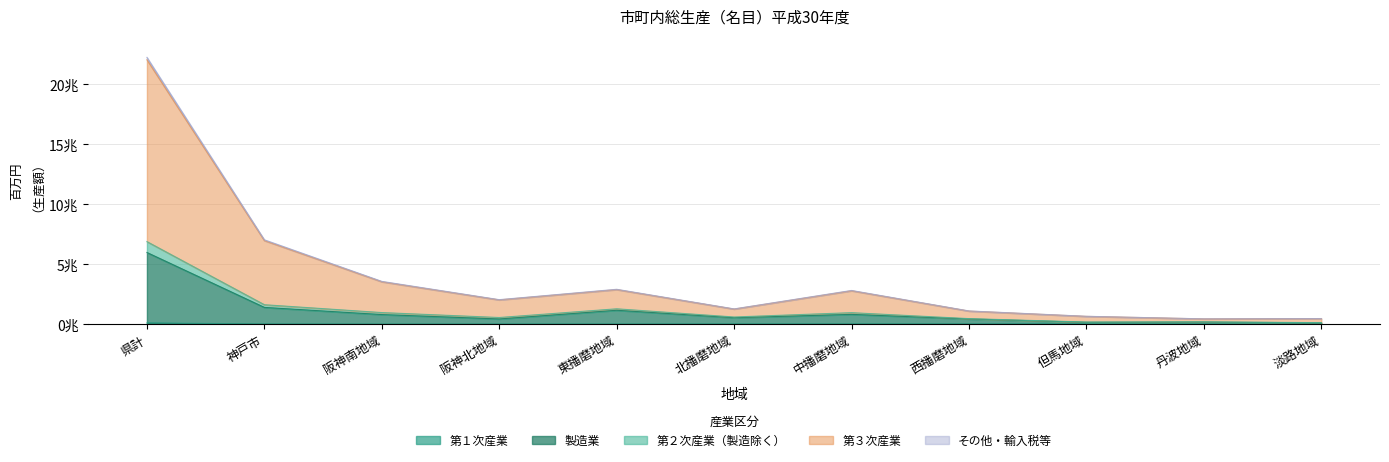

List the labels in order of 市町内総生産（総計） value, smallest first.

丹波地域, 淡路地域, 但馬地域, 西播磨地域, 北播磨地域, 阪神北地域, 中播磨地域, 東播磨地域, 阪神南地域, 神戸市, 県計